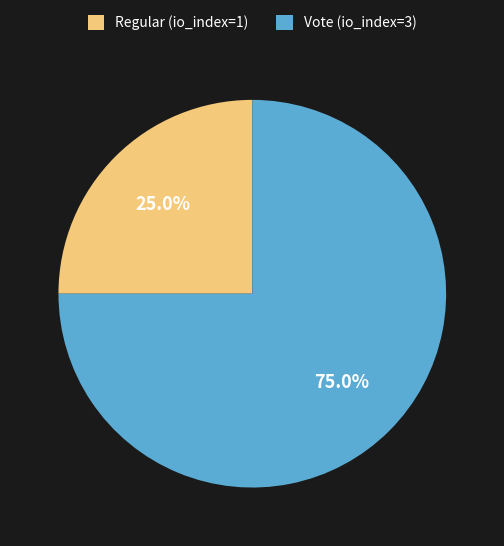

Combined, do Vote (io_index=3) and Regular (io_index=1) account for over 50%?

Yes